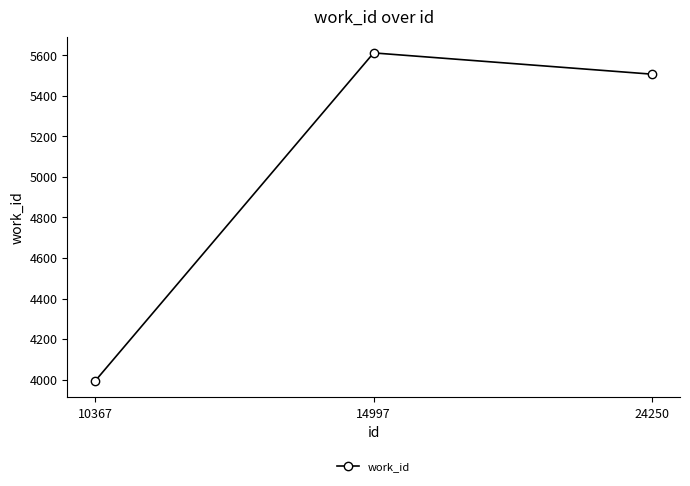

Which label corresponds to the largest value in the chart?

14997